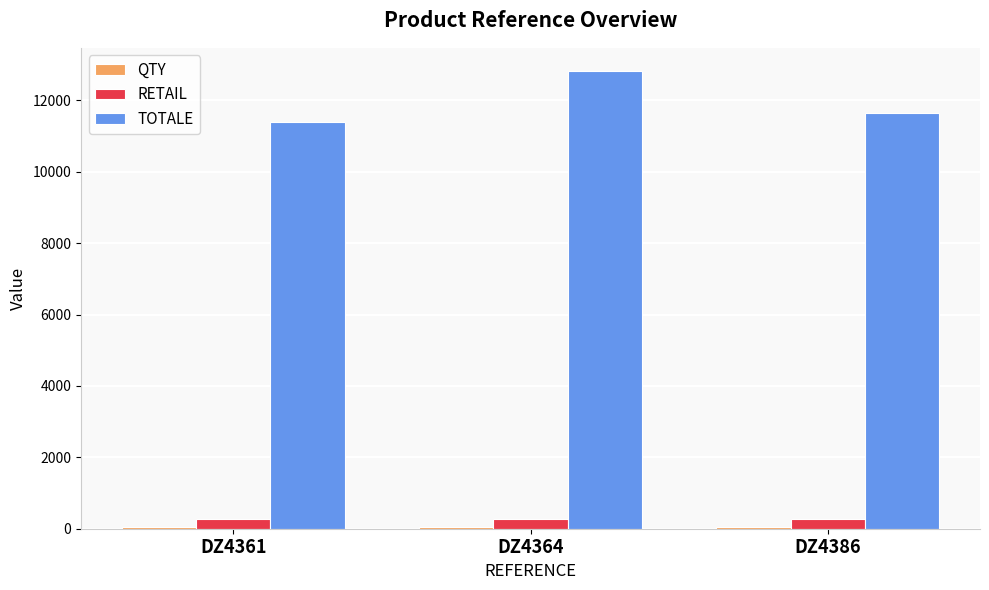

The TOTALE series shows 3702 at DZ4364. True or false?

False